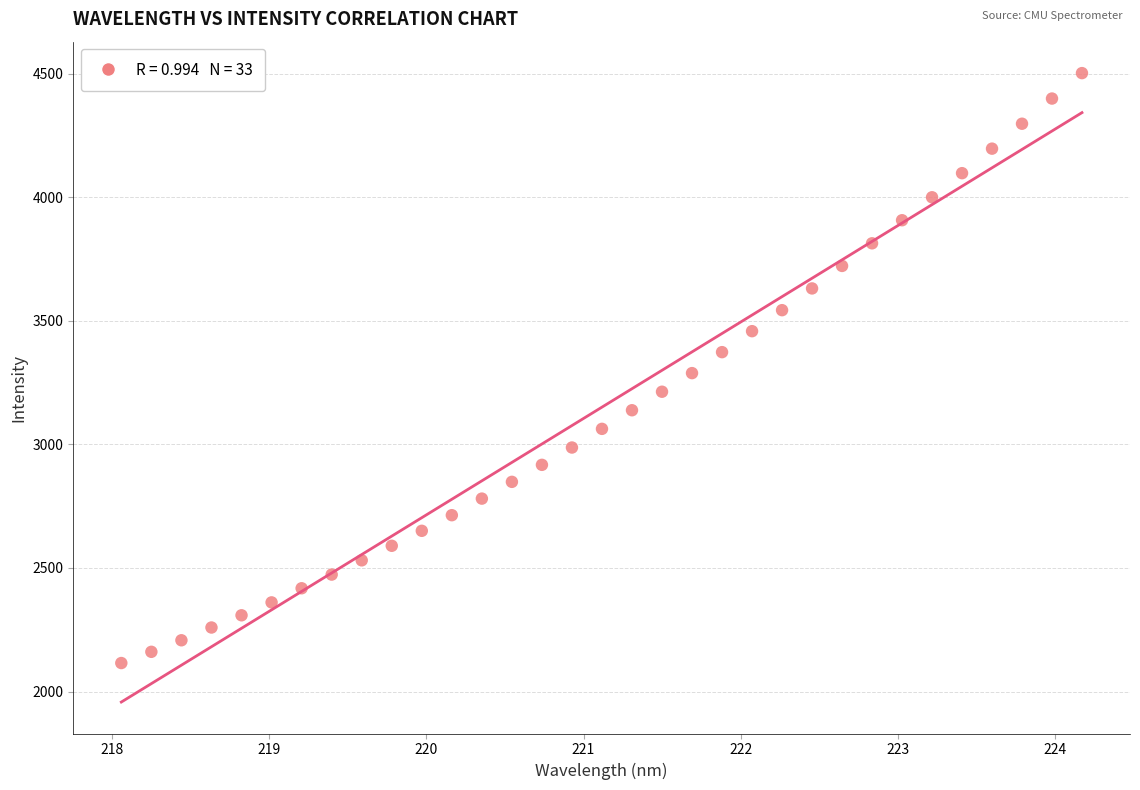

What is the range of X values (max minus min)?

6.1